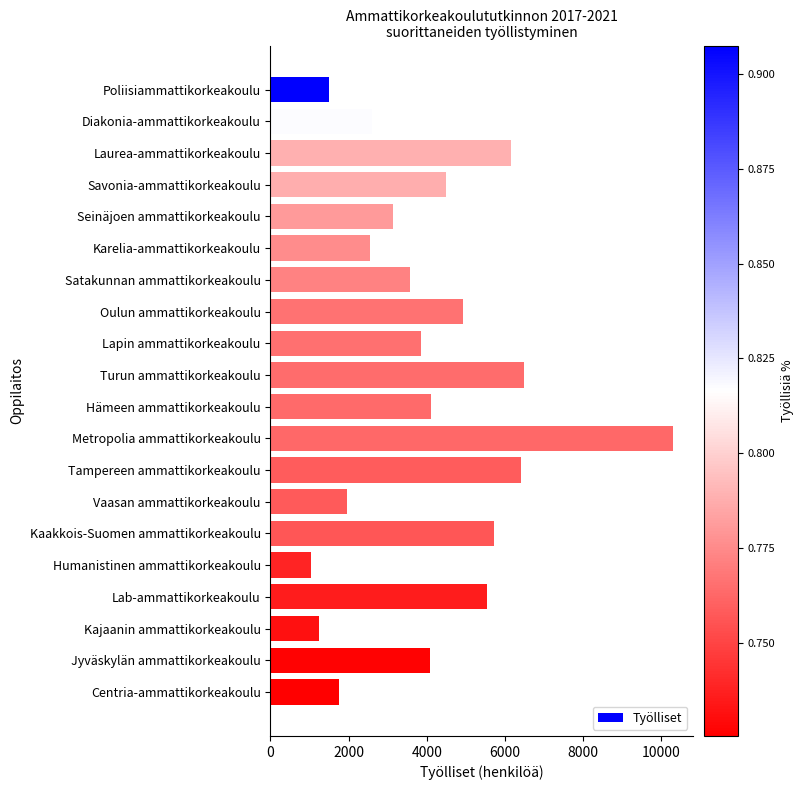

What is the label of the 15th bar from the bottom?

Karelia-ammattikorkeakoulu